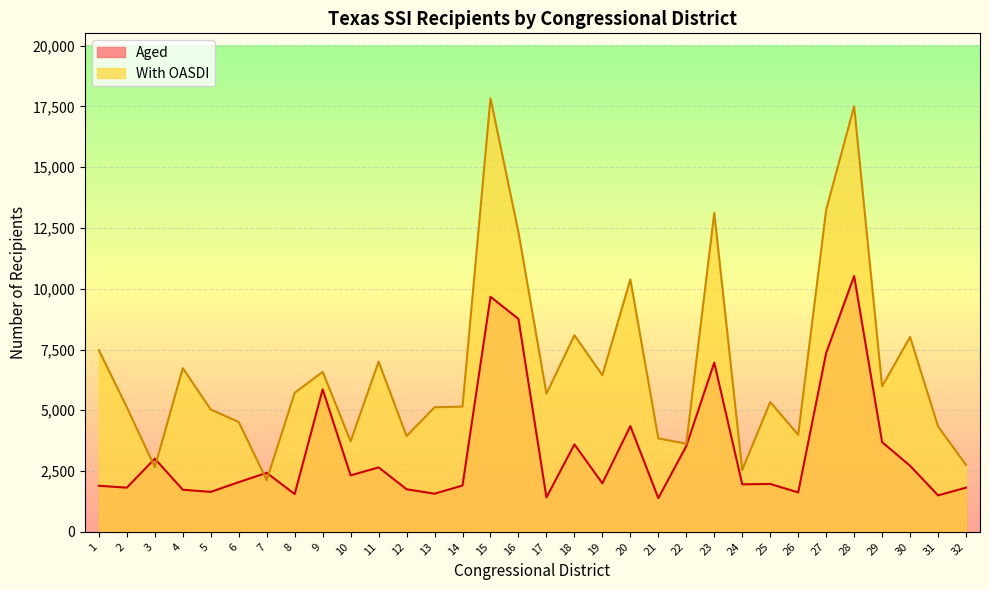

Rank the series by their average value, from lowest to highest.

Aged, With OASDI